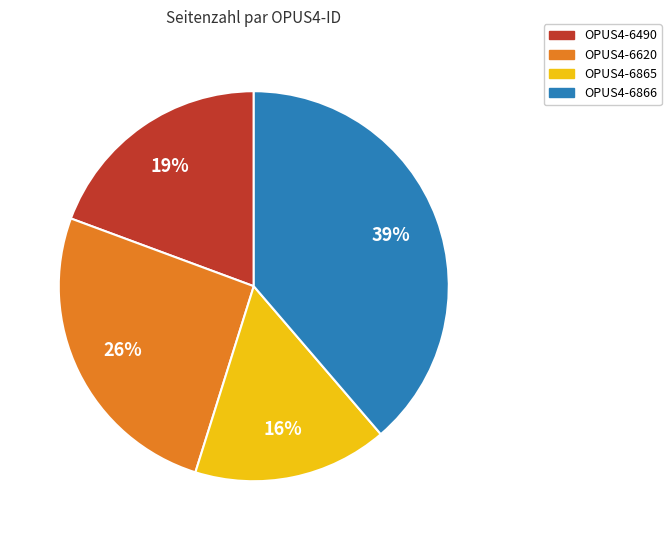

Is OPUS4-6866 the majority of the pie?

No